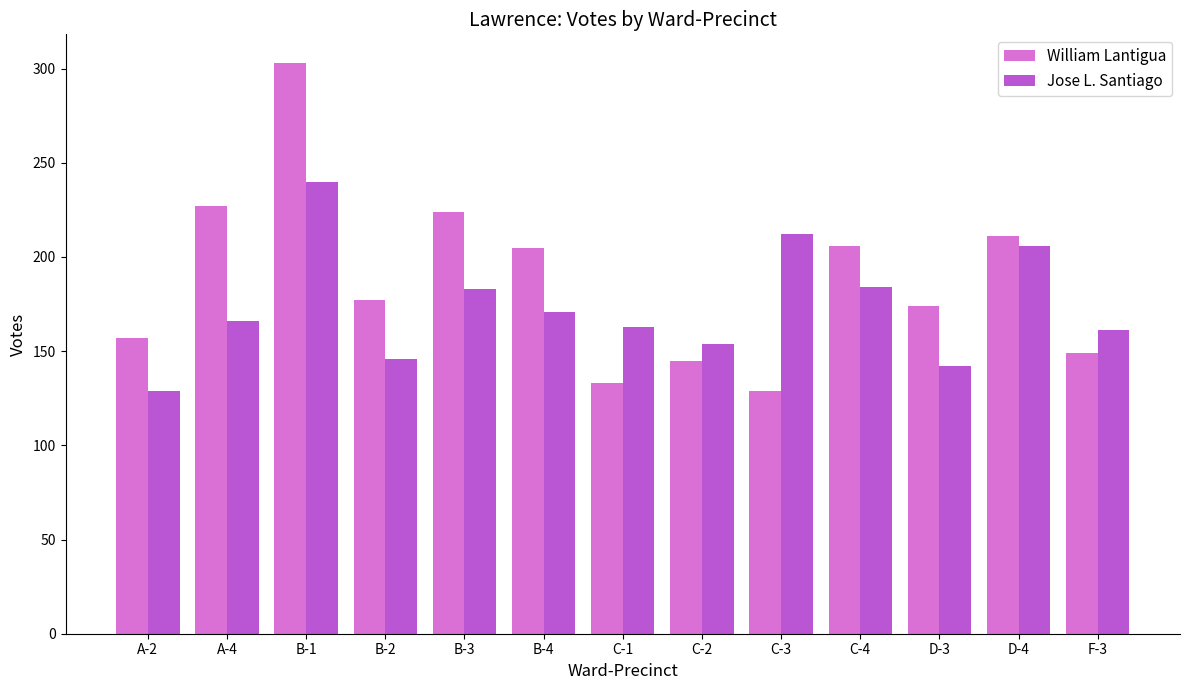

What is the difference between the highest and lowest values at B-3?

41